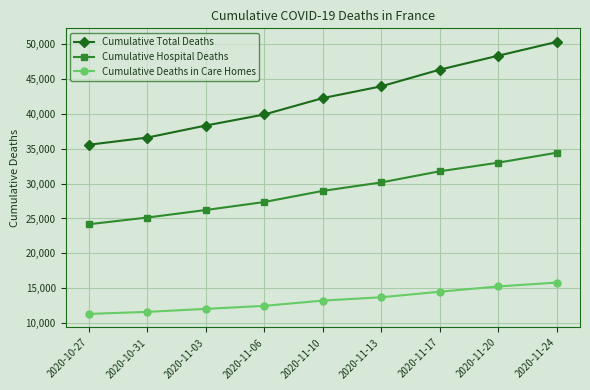

Which series has the widest spread of values?

Cumulative Total Deaths